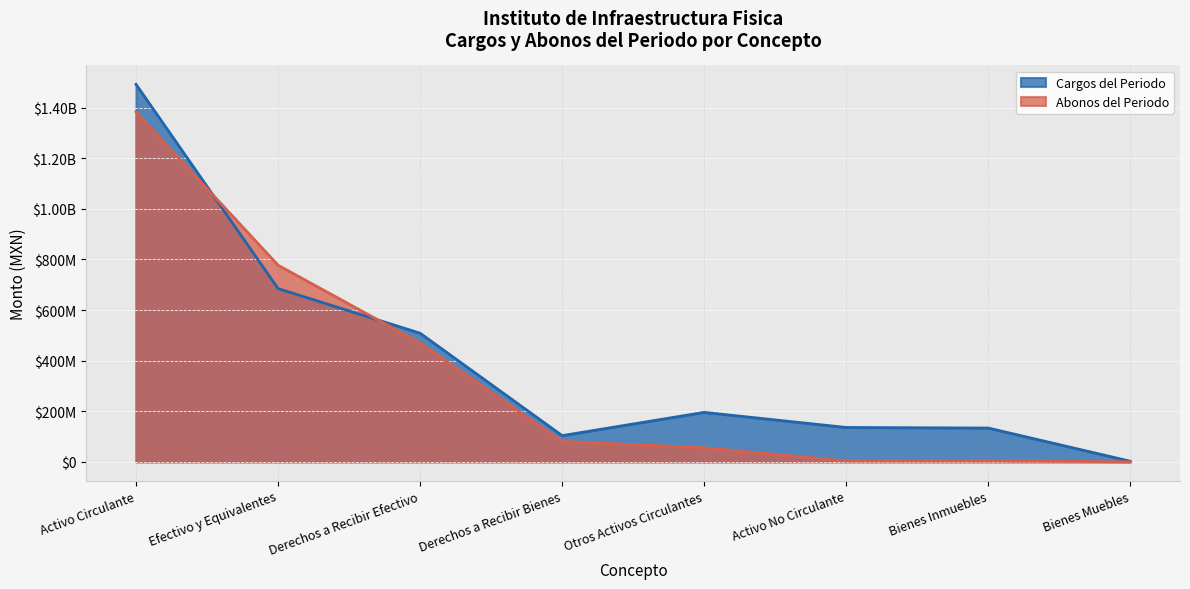

What is the value of the Cargos del Periodo point at the 6th from the left?

135751154.2